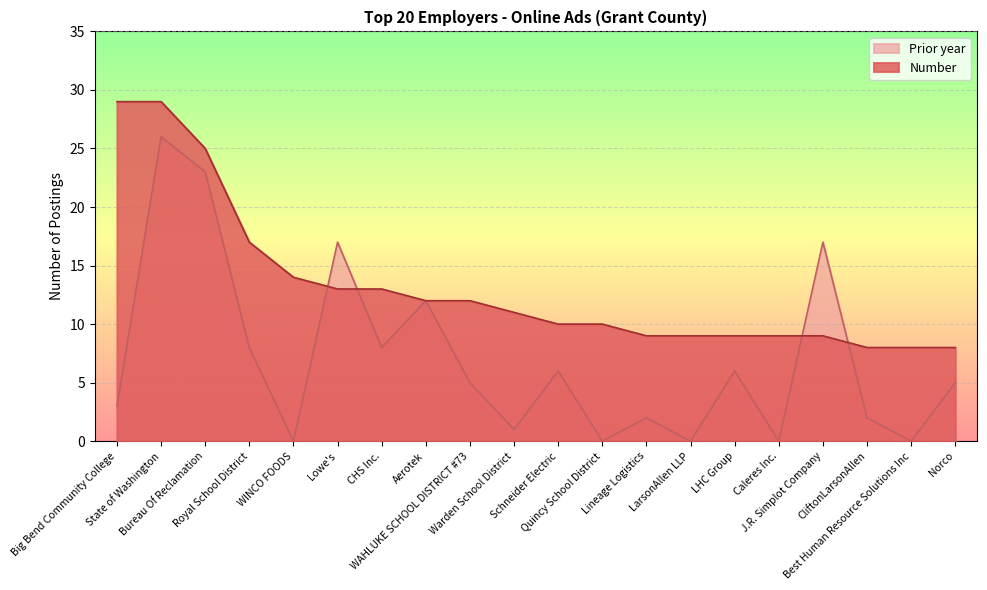

Reading left to right, list all the values displayed in this chart.

Number: Big Bend Community College=29	State of Washington=29	Bureau Of Reclamation=25	Royal School District=17	WINCO FOODS=14	Lowe's=13	CHS Inc.=13	Aerotek=12	WAHLUKE SCHOOL DISTRICT #73=12	Warden School District=11	Schneider Electric=10	Quincy School District=10	Lineage Logistics=9	LarsonAllen LLP=9	LHC Group=9	Caleres Inc.=9	J.R. Simplot Company=9	CliftonLarsonAllen=8	Best Human Resource Solutions Inc=8	Norco=8
Prior year: Big Bend Community College=3	State of Washington=26	Bureau Of Reclamation=23	Royal School District=8	WINCO FOODS=0	Lowe's=17	CHS Inc.=8	Aerotek=12	WAHLUKE SCHOOL DISTRICT #73=5	Warden School District=1	Schneider Electric=6	Quincy School District=0	Lineage Logistics=2	LarsonAllen LLP=0	LHC Group=6	Caleres Inc.=0	J.R. Simplot Company=17	CliftonLarsonAllen=2	Best Human Resource Solutions Inc=0	Norco=5